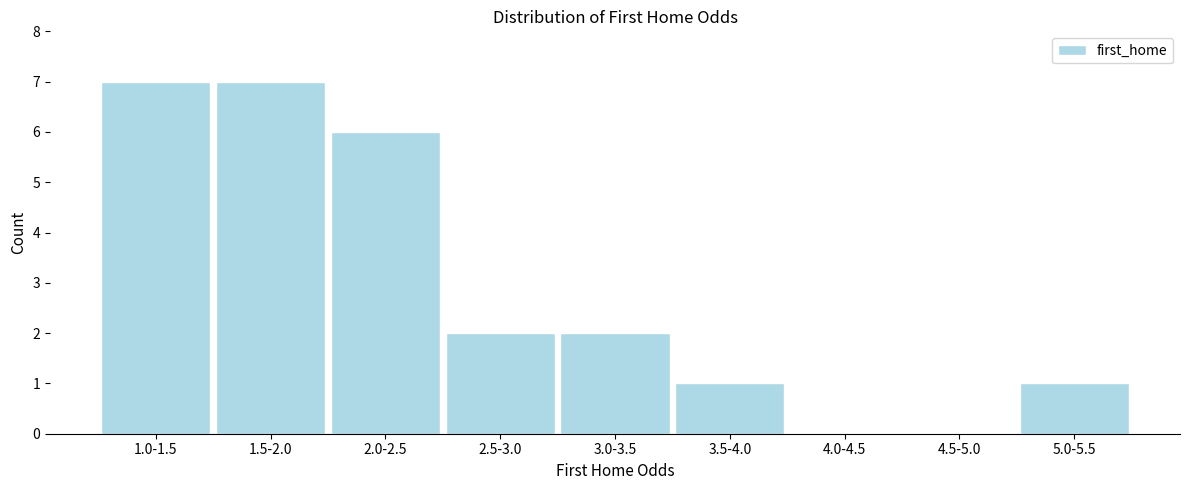

Reading left to right, extract all data points from this chart.

1.0-1.5=7	1.5-2.0=7	2.0-2.5=6	2.5-3.0=2	3.0-3.5=2	3.5-4.0=1	4.0-4.5=0	4.5-5.0=0	5.0-5.5=1